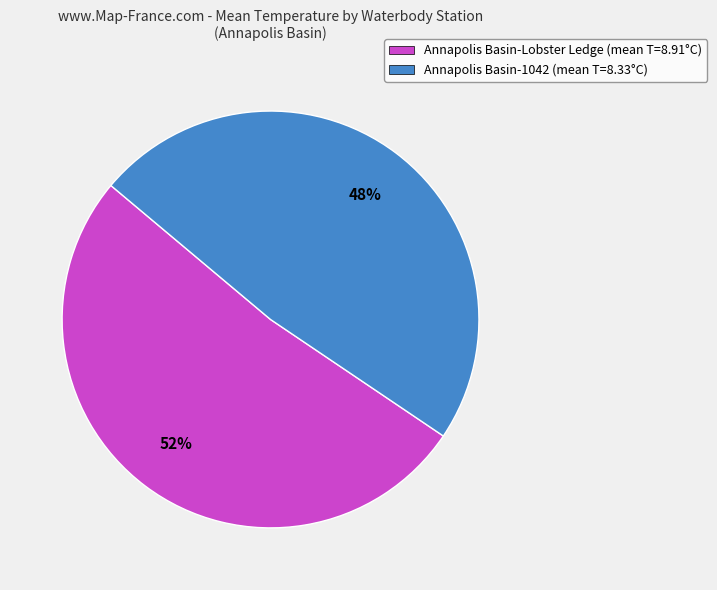

Which has a higher value, Annapolis Basin-Lobster Ledge (mean T=8.91°C) or Annapolis Basin-1042 (mean T=8.33°C)?

Annapolis Basin-Lobster Ledge (mean T=8.91°C)